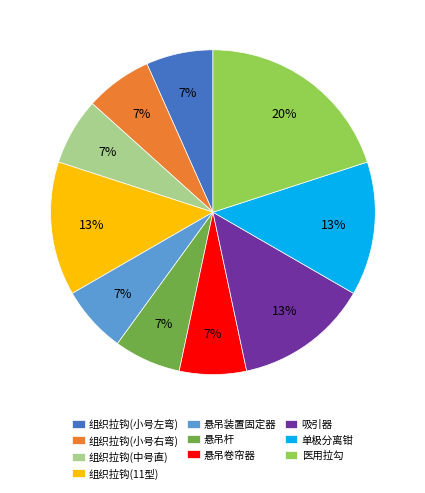

Approximately how many times larger is the value at 组织拉钩(中号直) compared to 单极分离钳?

0.5